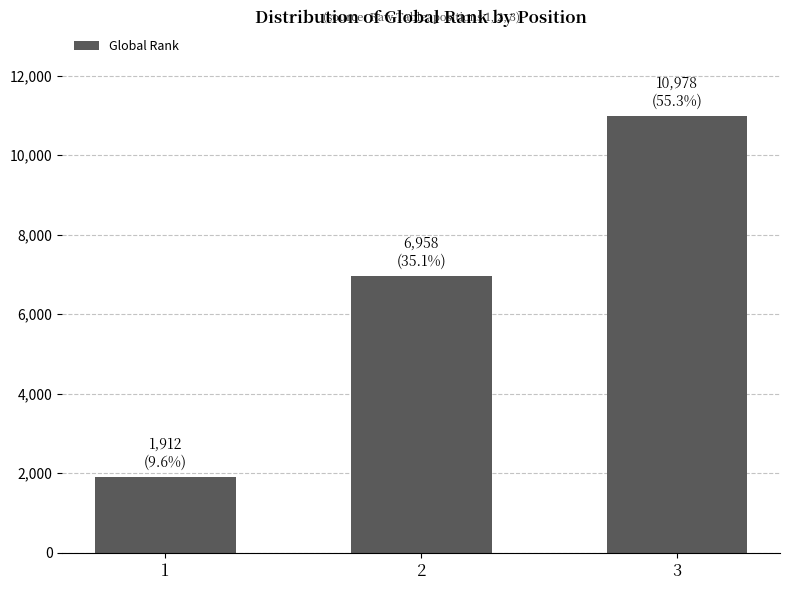

Reading left to right, transcribe all the data shown in this chart.

1912	6958	10978